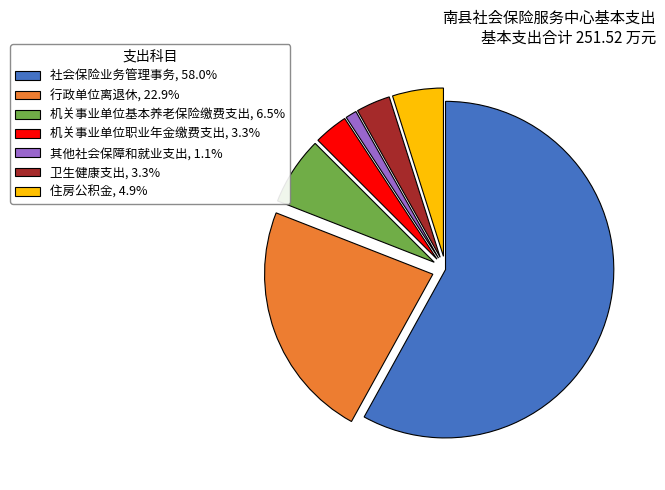

Combined, do 机关事业单位基本养老保险缴费支出, 6.5% and 卫生健康支出, 3.3% account for over 50%?

No